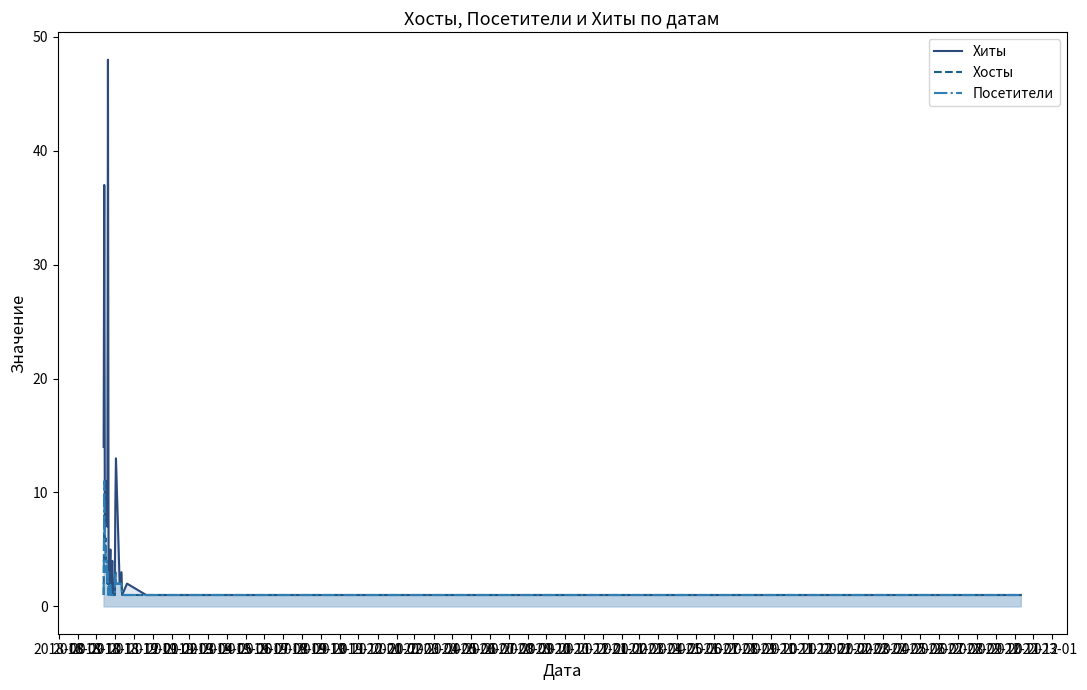

Which series has the widest spread of values?

Хиты